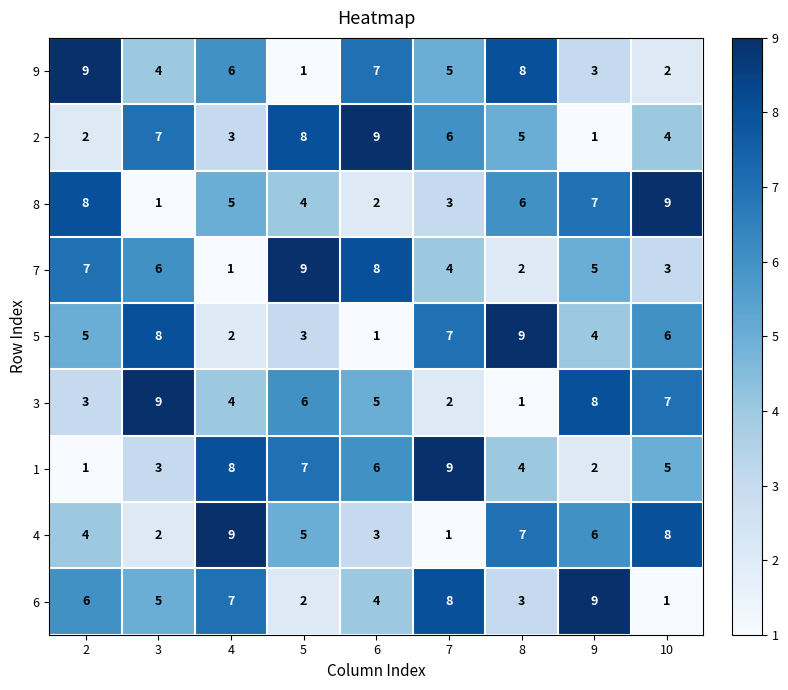

What is the spread (max minus min) of values at 6?

8